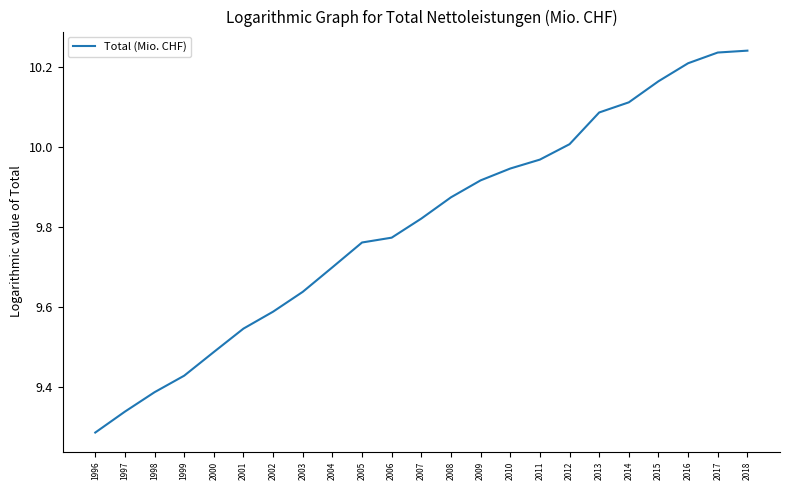

Where is the data nearest to the value 9?

1996